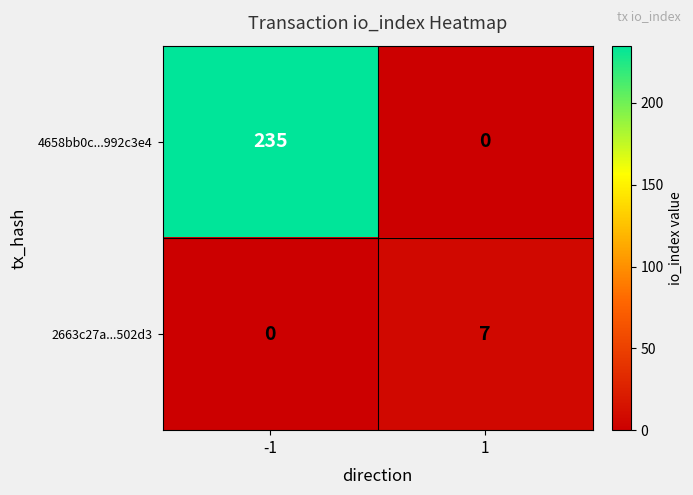

At how many categories does at least one series exceed 198?

1